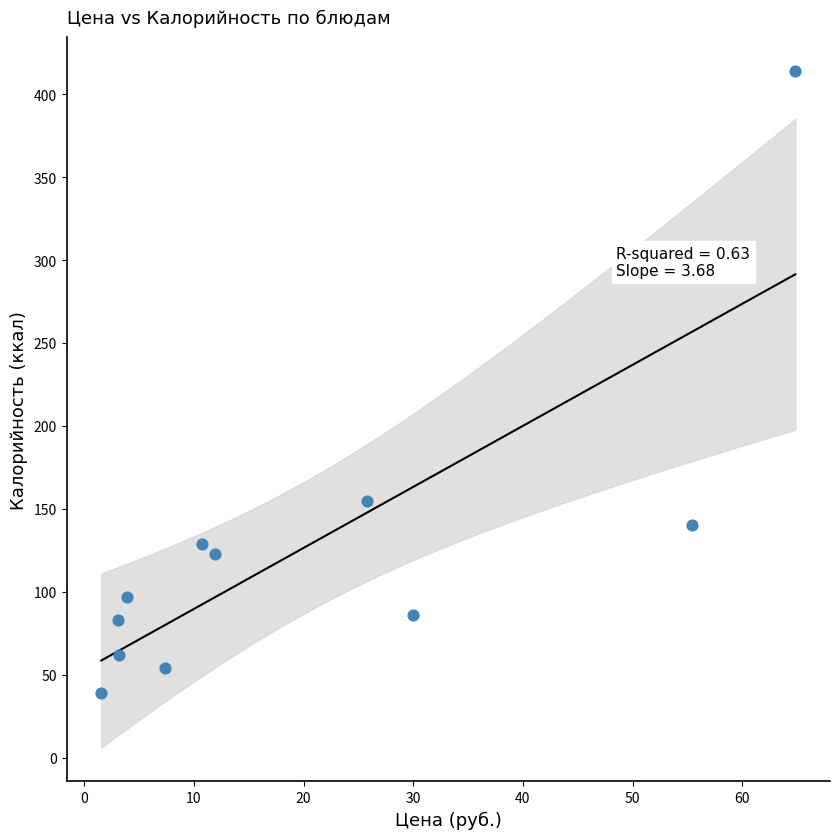

What Y value in the scatter plot is closest to 226?

155